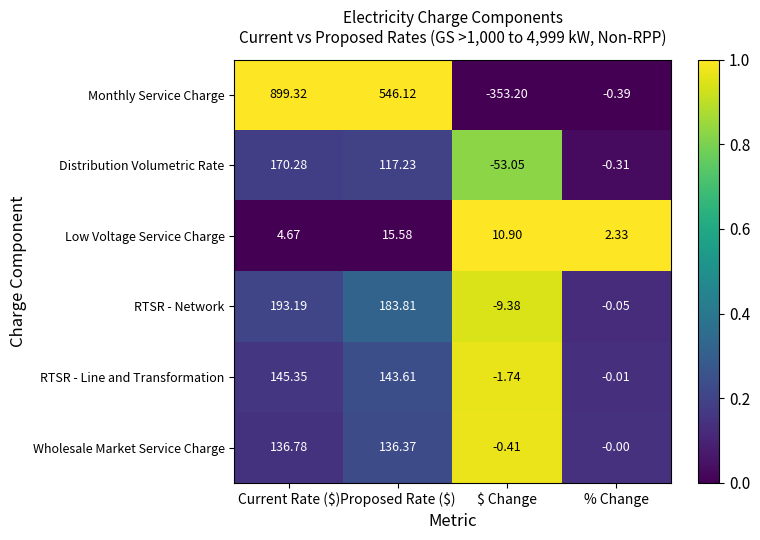

Between Proposed Rate ($) and % Change, which series saw the biggest shift?

Monthly Service Charge